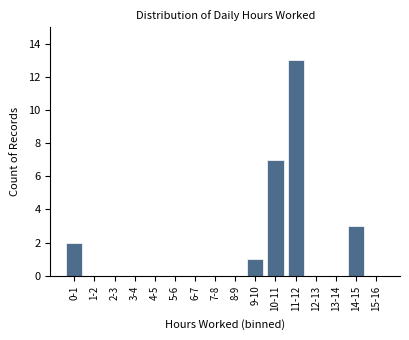

Reading left to right, transcribe all the data shown in this chart.

0-1=2	1-2=0	2-3=0	3-4=0	4-5=0	5-6=0	6-7=0	7-8=0	8-9=0	9-10=1	10-11=7	11-12=13	12-13=0	13-14=0	14-15=3	15-16=0